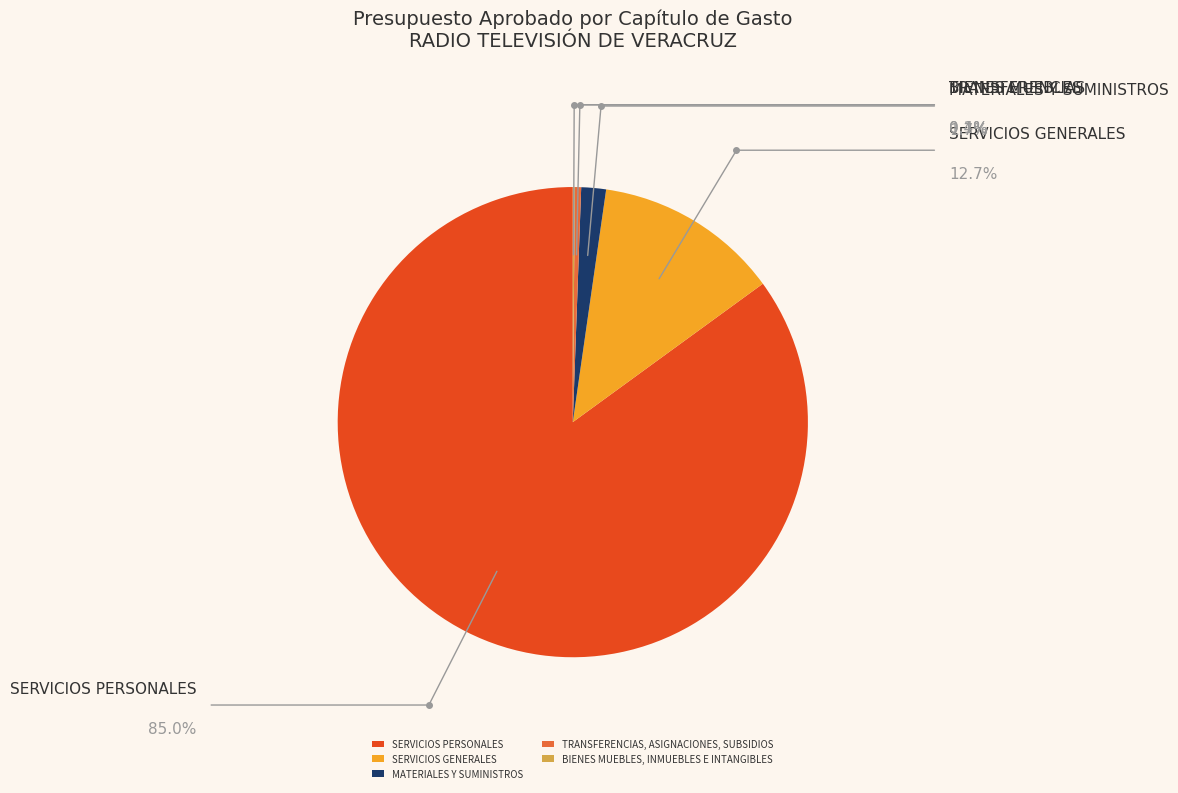

Which category has the smallest portion of the pie?

BIENES MUEBLES, INMUEBLES E INTANGIBLES